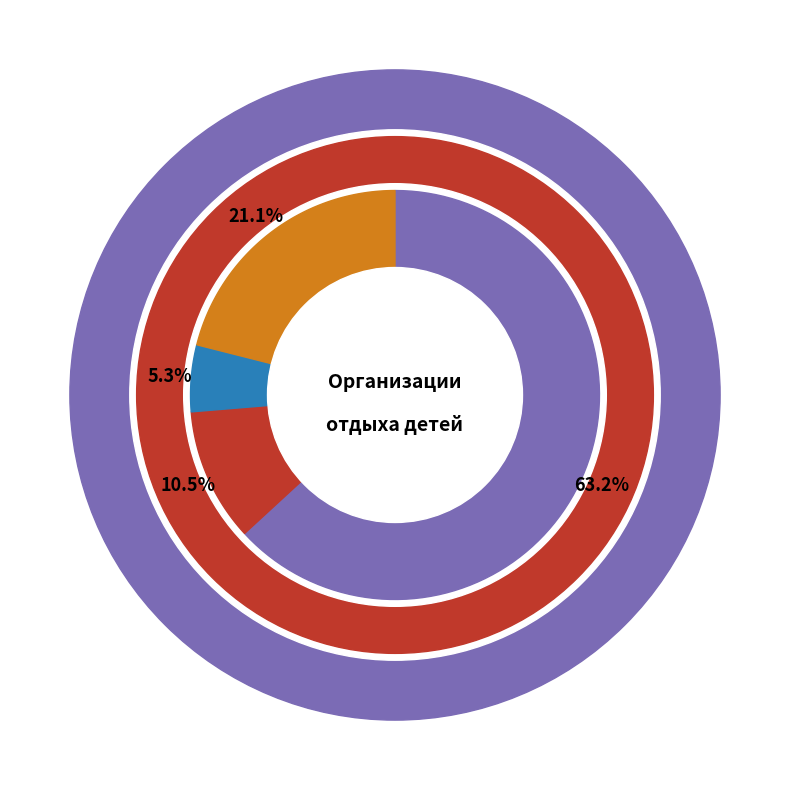

Between Летний лагерь труда и отдыха and Городской лагерь труда и отдыха, which is larger?

Городской лагерь труда и отдыха